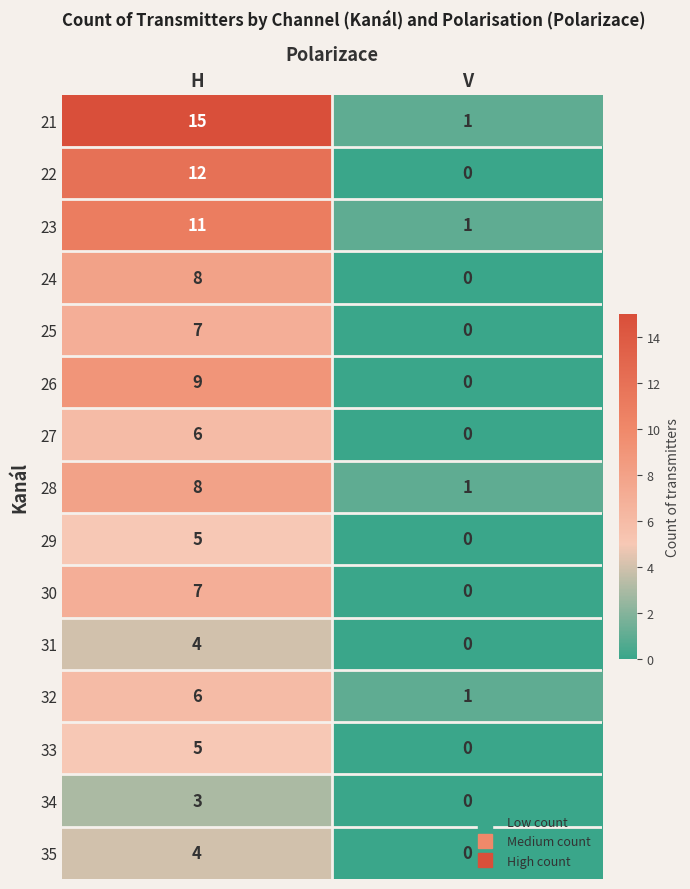

What is the sum of the 29 values at V and H?

5